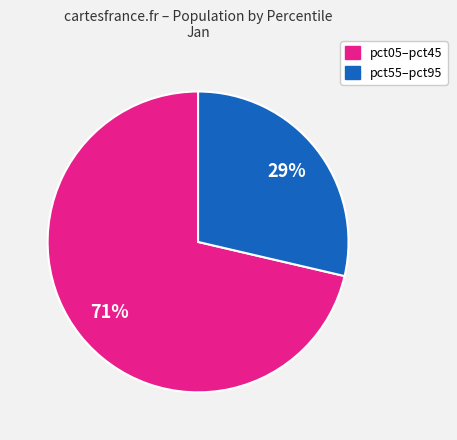

Is there a majority slice in this chart?

Yes